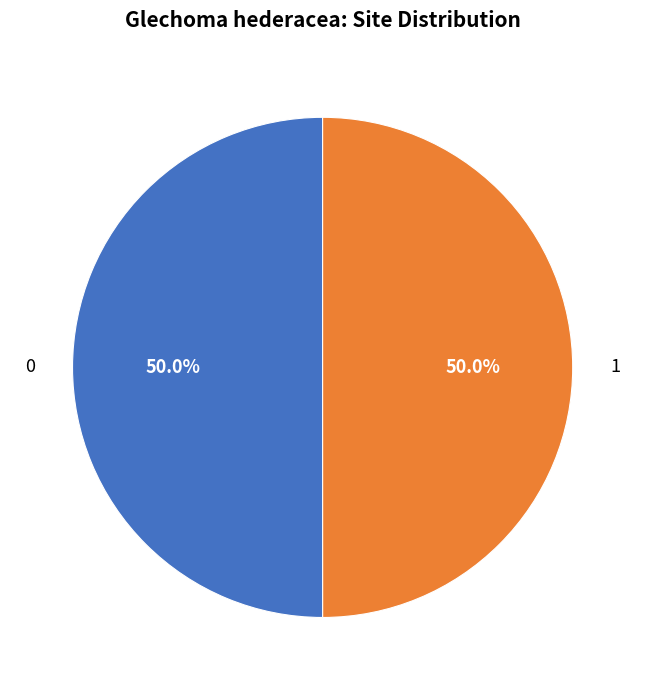

What percentage do 1 and 0 together represent?

100.0%